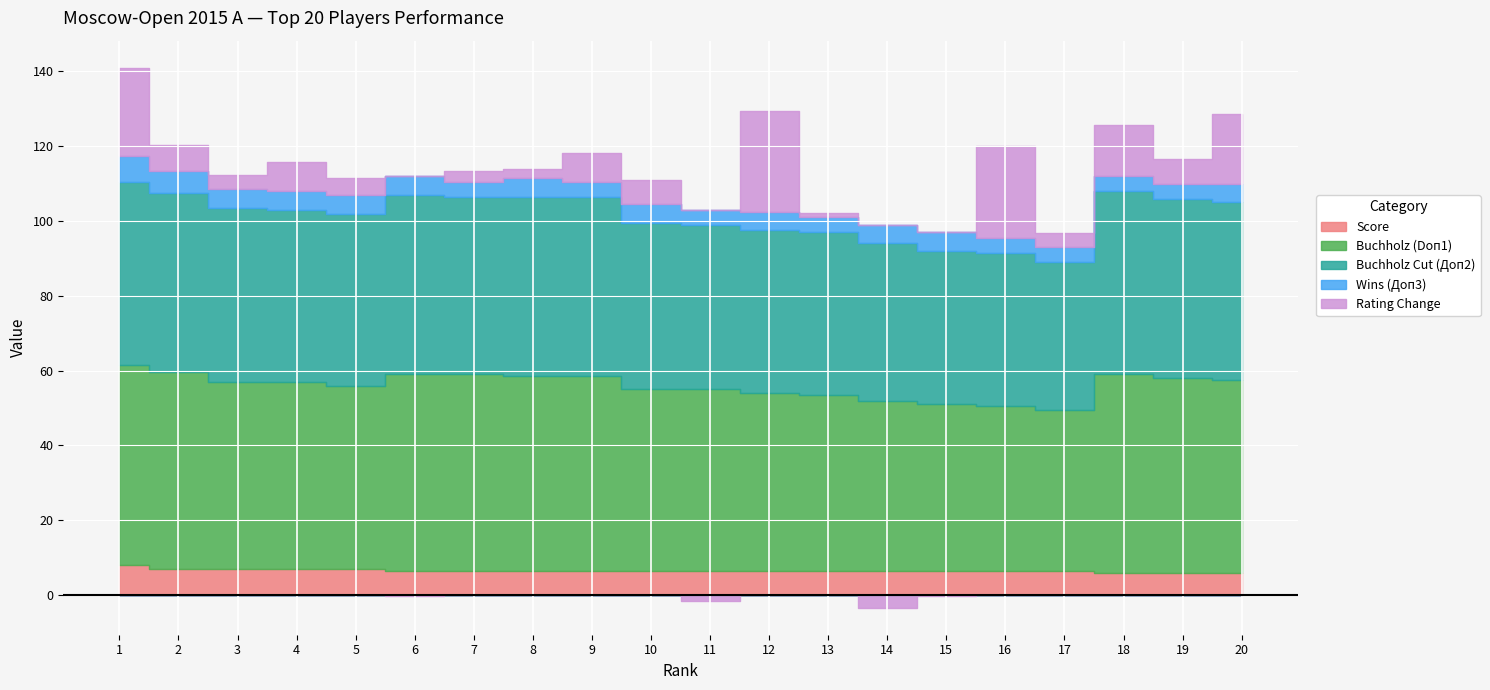

What is the difference between the maximum and minimum values in the Wins (Доп3) series?

3.0